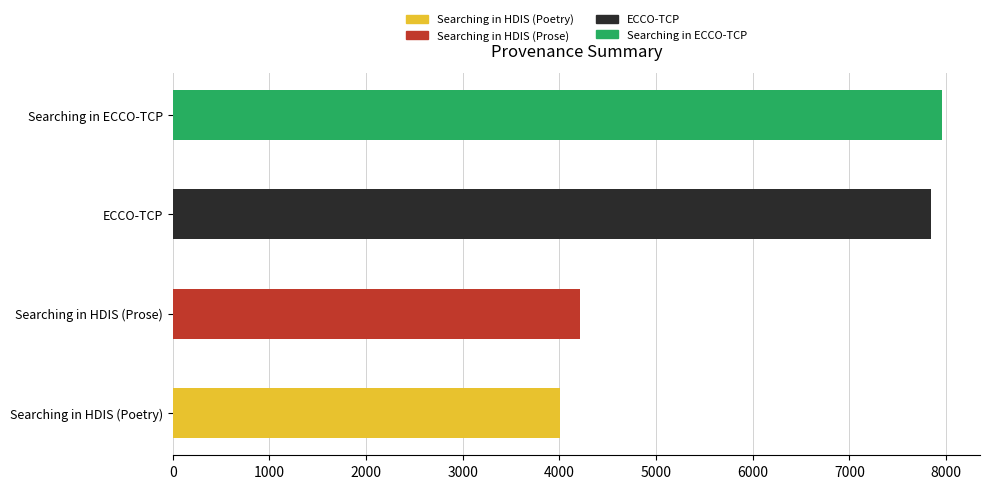

What is the value of the 1st bar from the left?

4004